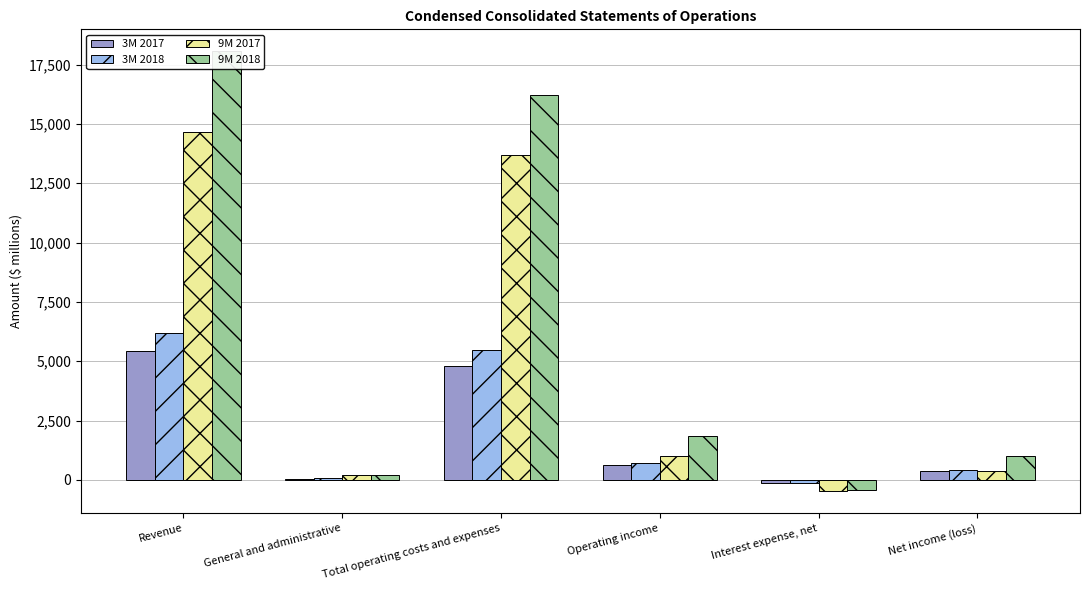

The value of 3M 2017 at Total operating costs and expenses is 8168. True or false?

False